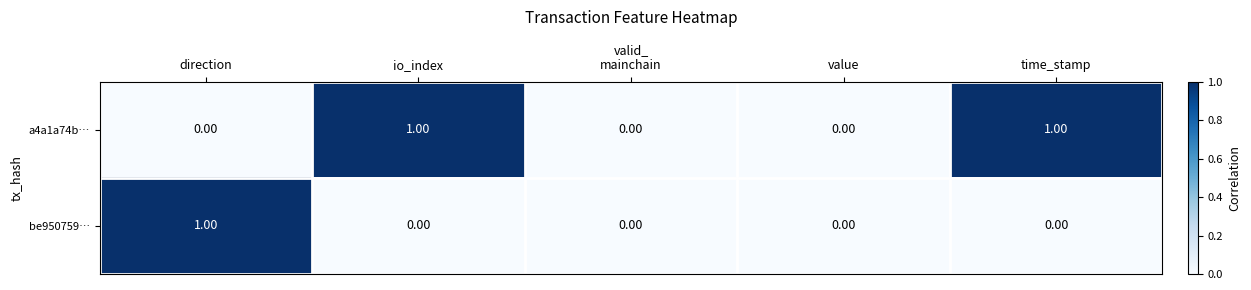

Which series has the largest total across all categories?

a4a1a74b…